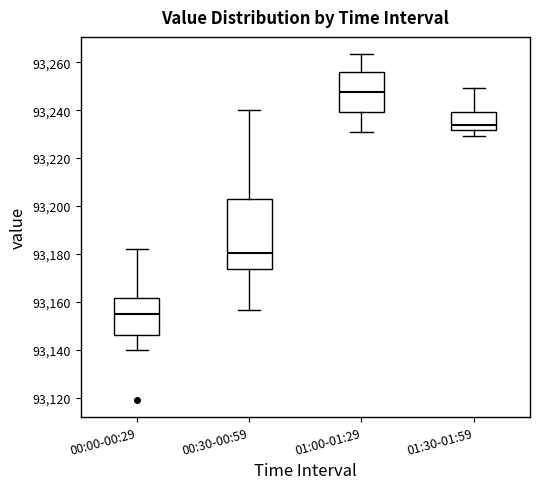

Reading left to right, read every box against the y-axis: the position of its median line, the range the box covers, and the ends of its whiskers. The values are not printed on the chart, so give them approximately, as read against the axis.

00:00-00:29: median 93154, box 93146 to 93162, whiskers 93140 to 93182
00:30-00:59: median 93180, box 93174 to 93204, whiskers 93156 to 93240
01:00-01:29: median 93248, box 93240 to 93256, whiskers 93232 to 93264
01:30-01:59: median 93234, box 93232 to 93240, whiskers 93230 to 93250